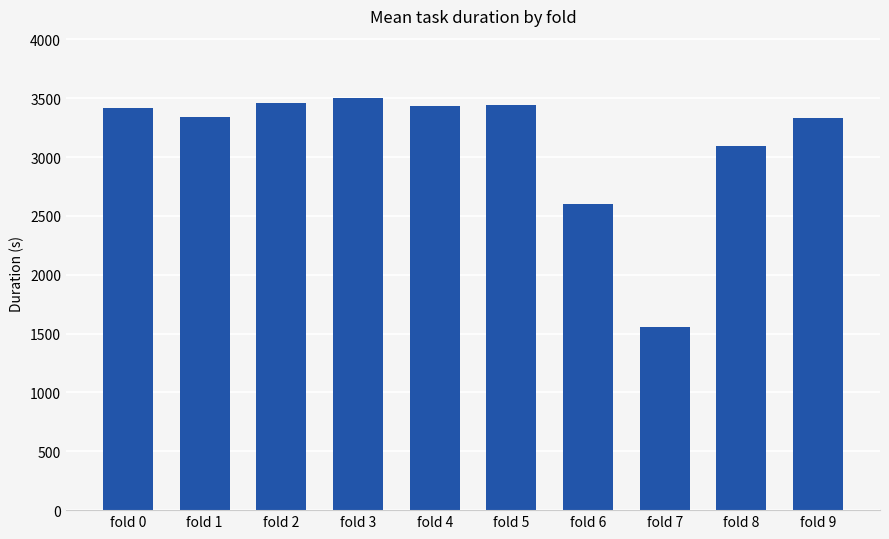

What is the change in value from fold 2 to fold 3?

+40.4